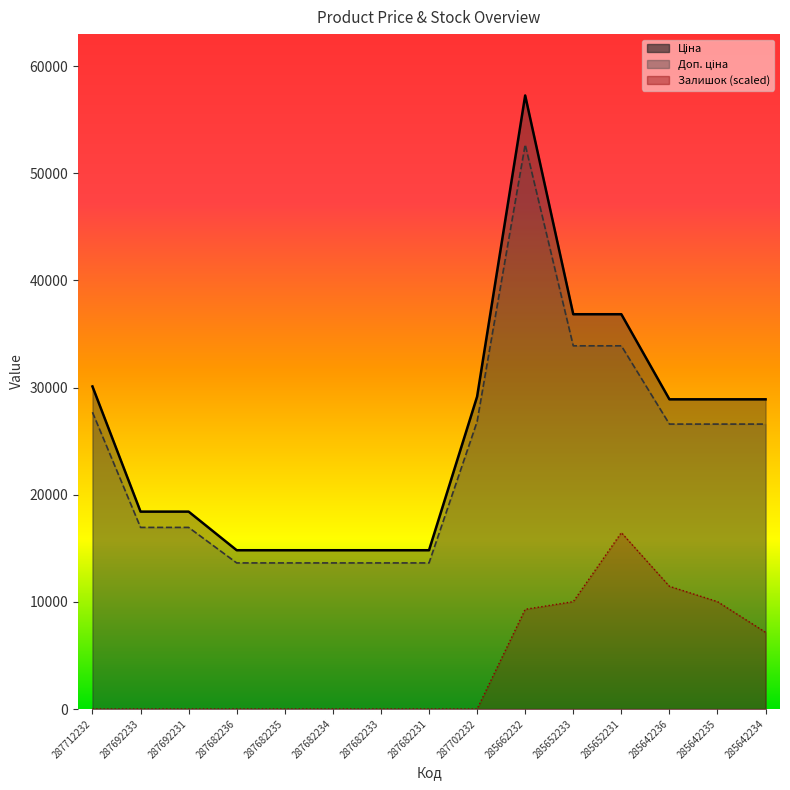

True or false: Ціна and Залишок cross at least once.

False